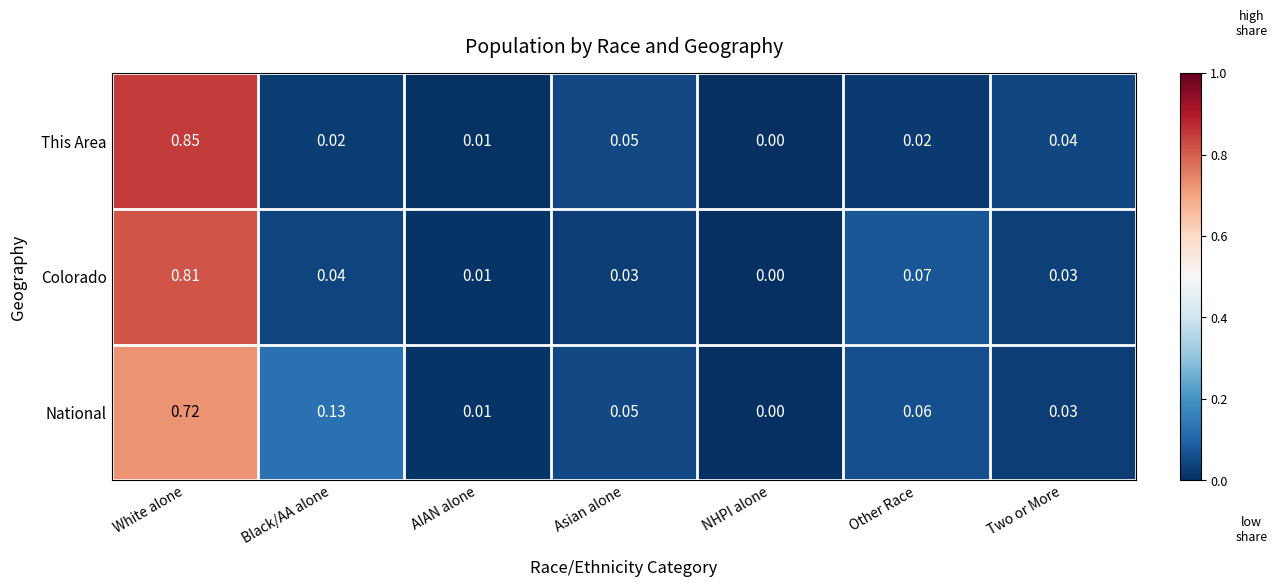

At which category does the chart reach its minimum across all series?

NHPI alone